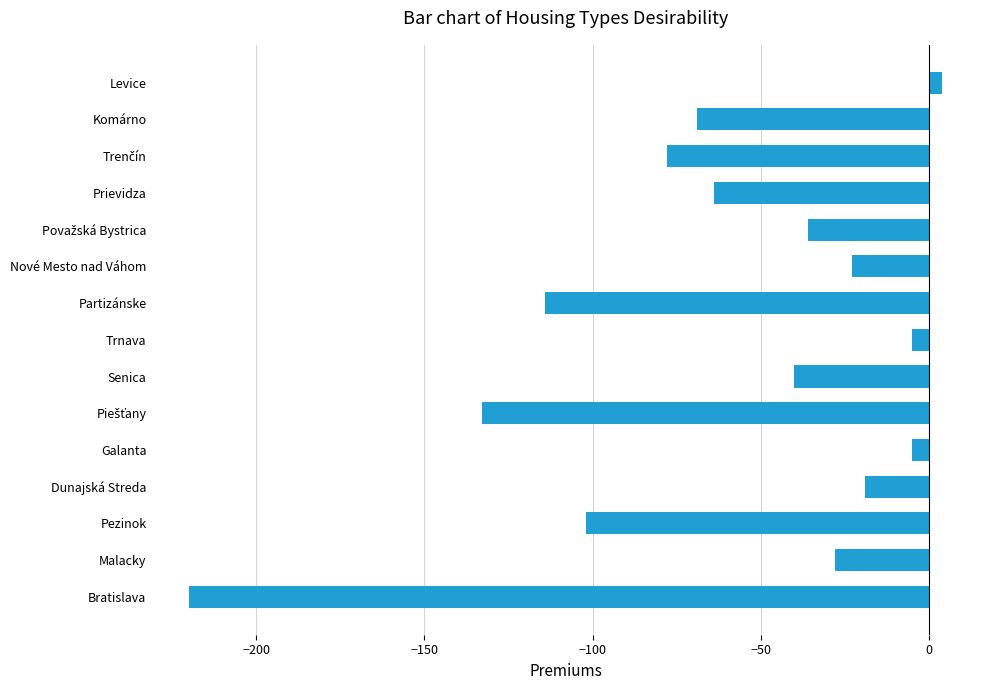

True or false: the data shows -27 at Senica.

False